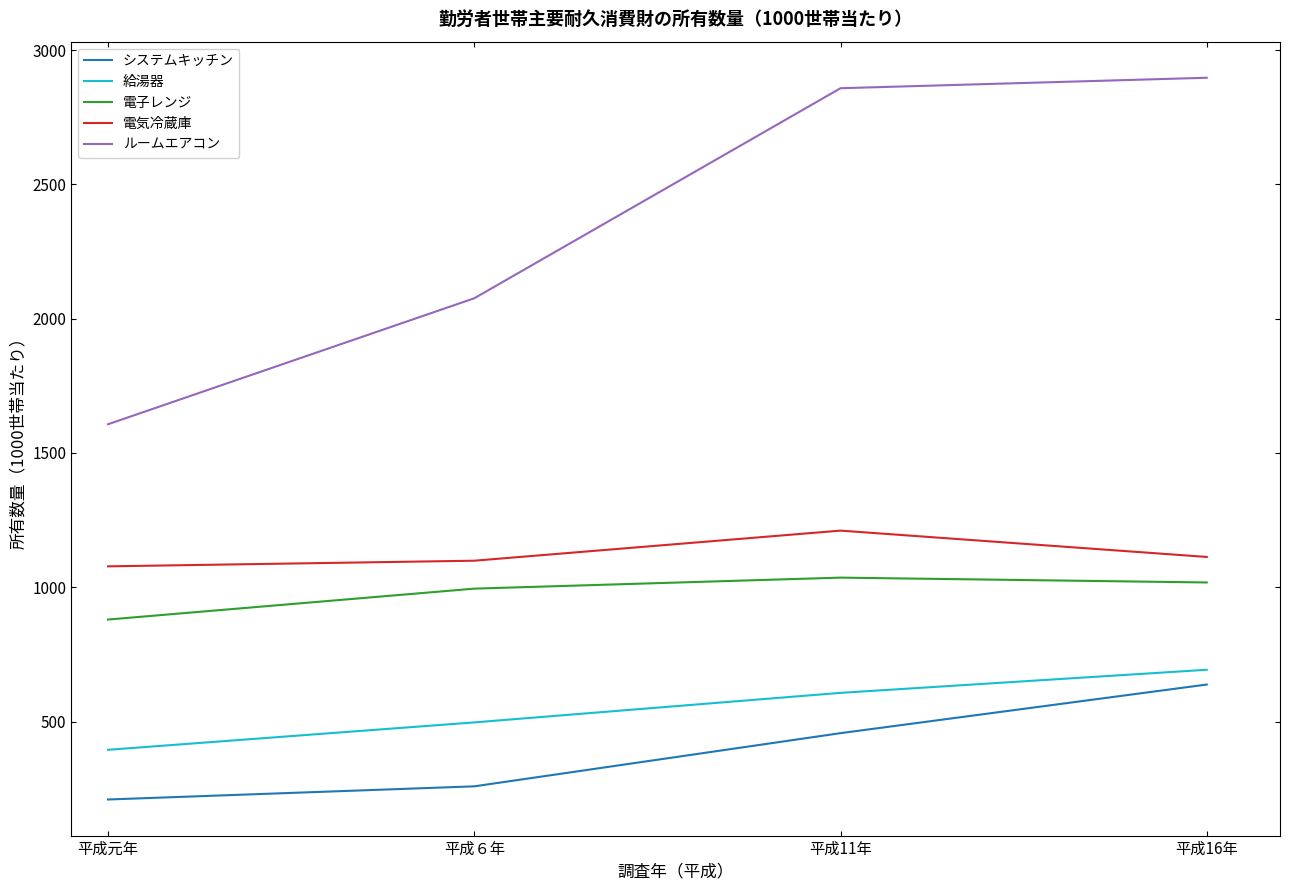

Read the 電子レンジ value at 平成元年, to the nearest 50.

900